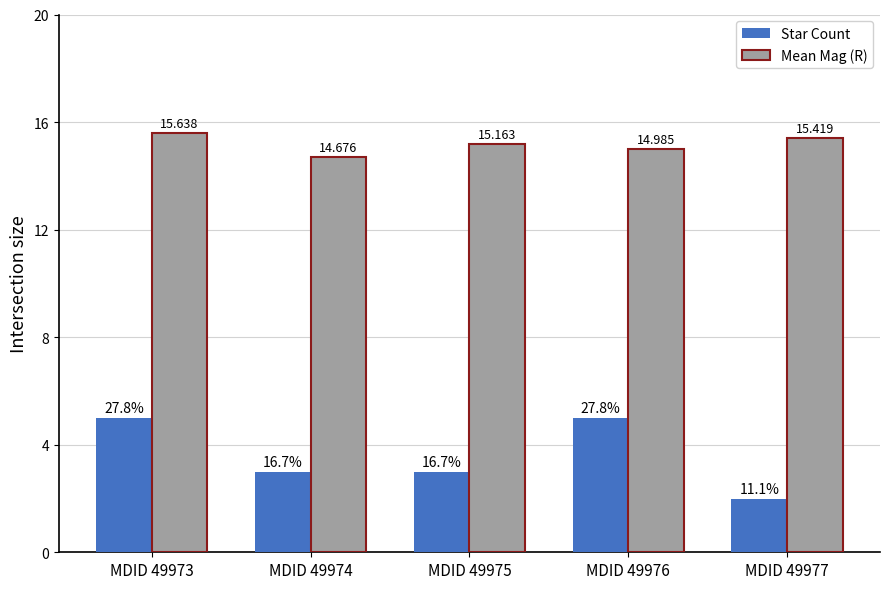

At which label is Mean Mag (R) closest to 15?

MDID 49976